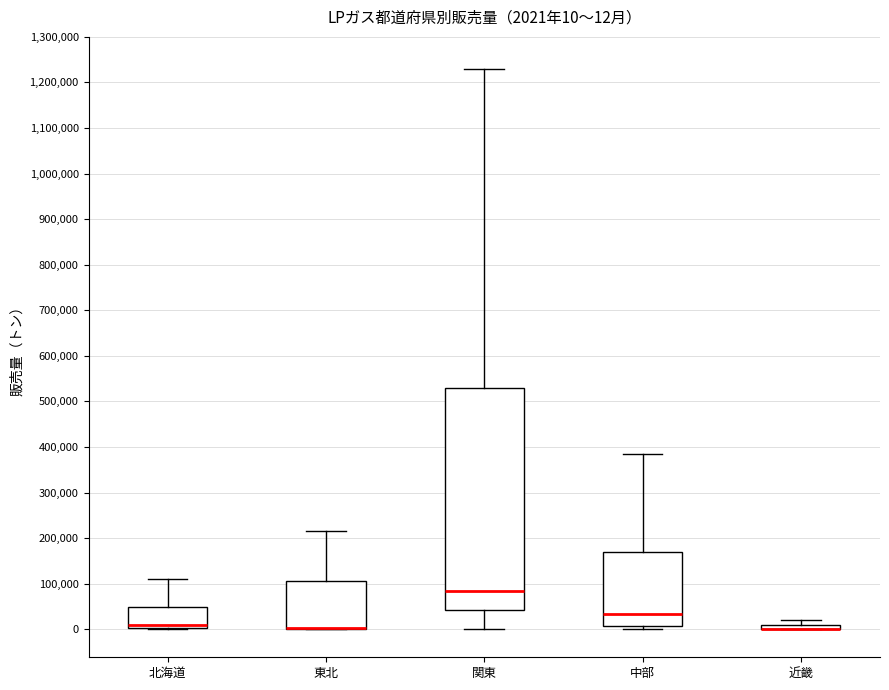

Which box is the tallest, from its lower edge to its upper edge?

関東